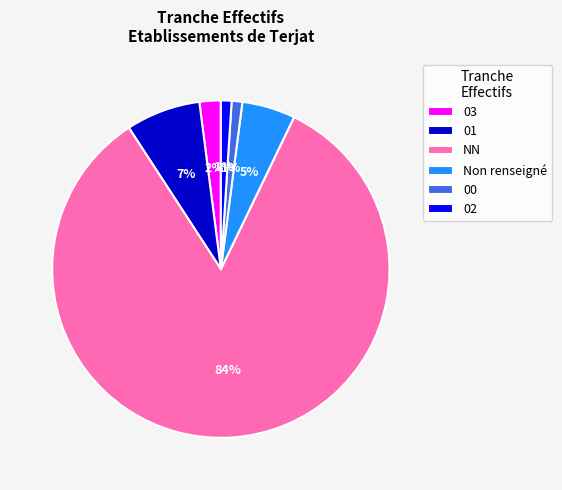

To the nearest percent, what percentage of the pie is 00?

1%